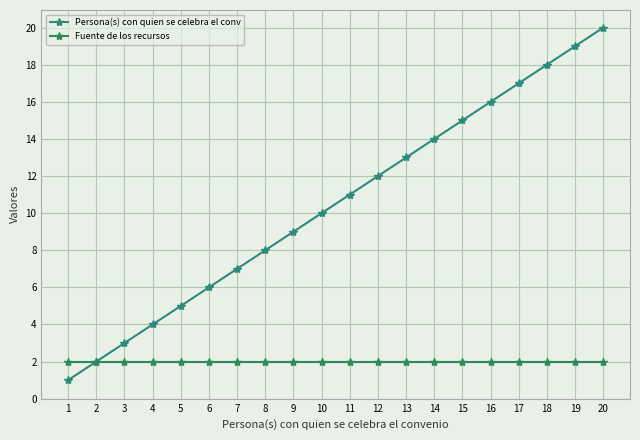

At how many categories does at least one series exceed 6?

14